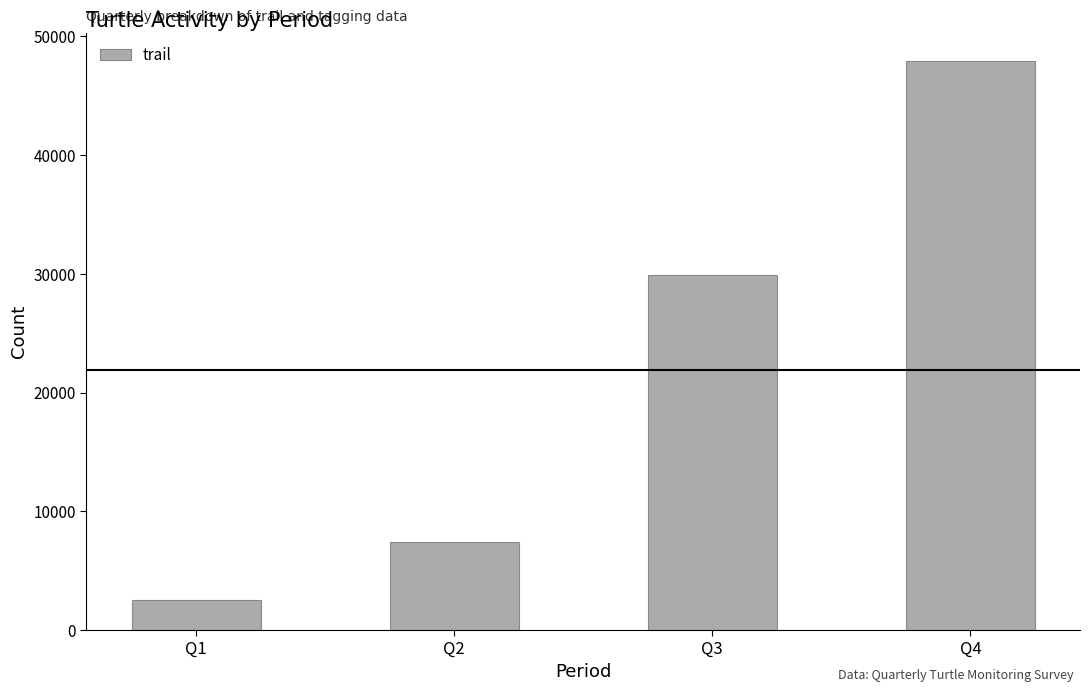

The value at Q4 is 47917. True or false?

True